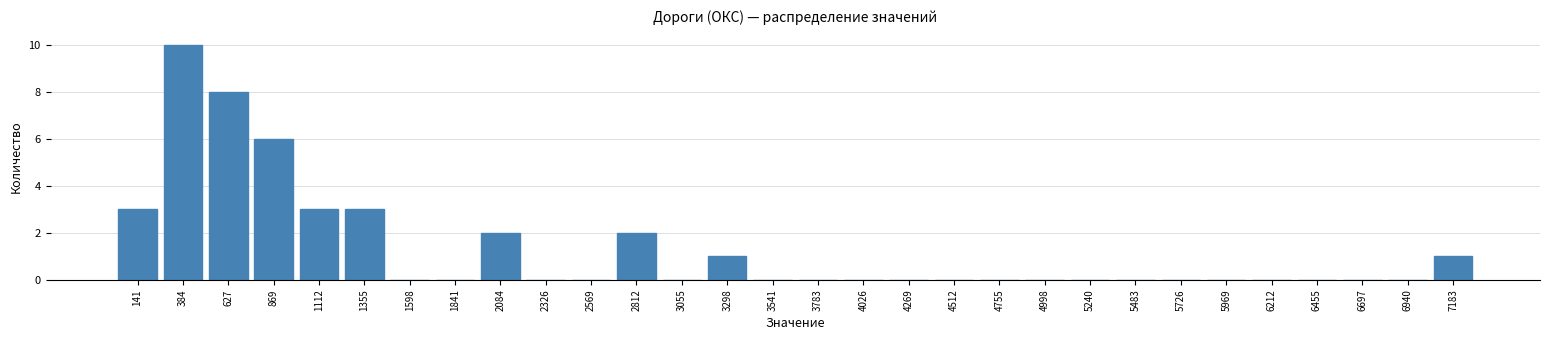

How tall is the bar that spans 0 to 250 on the x-axis? Neither the bar edges nor the heights are printed on the chart, so give them approximately, as read against the axes.

3